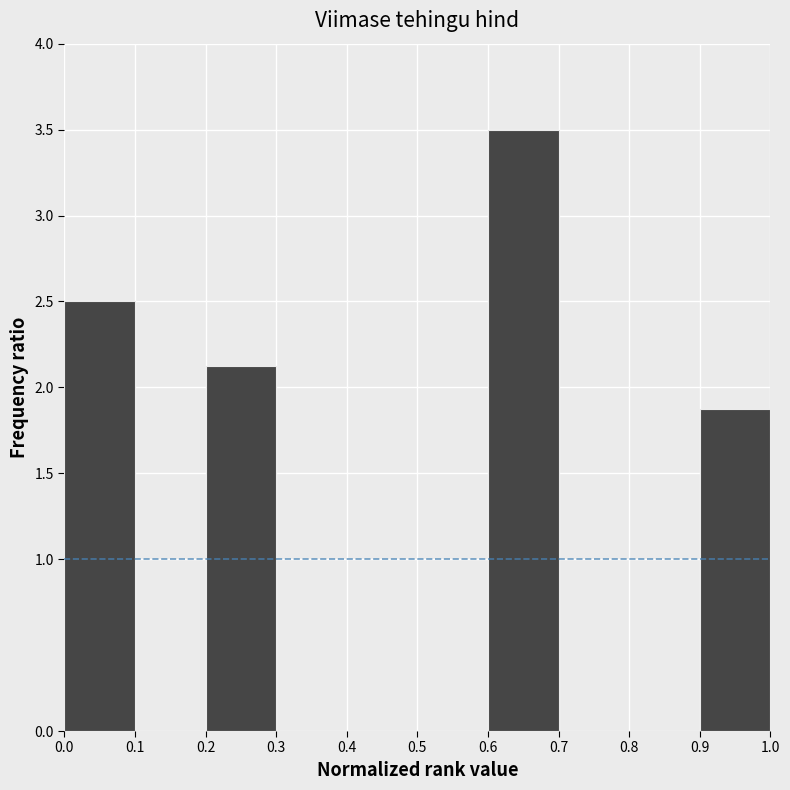

How tall is the bar that spans 0.2 to 0.3 on the x-axis? The values are not printed on the chart, so give them approximately, as read against the axis.

2.15